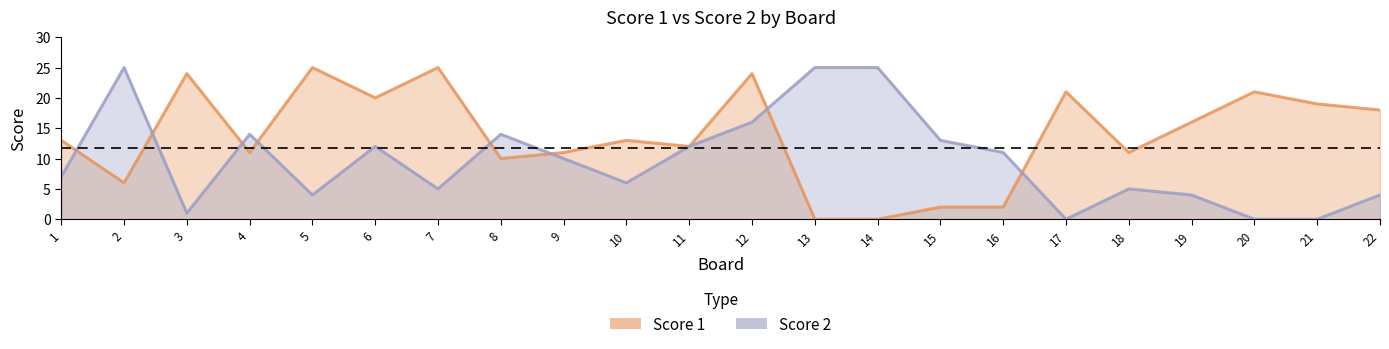

Which series has the largest range (max minus min)?

Score 1